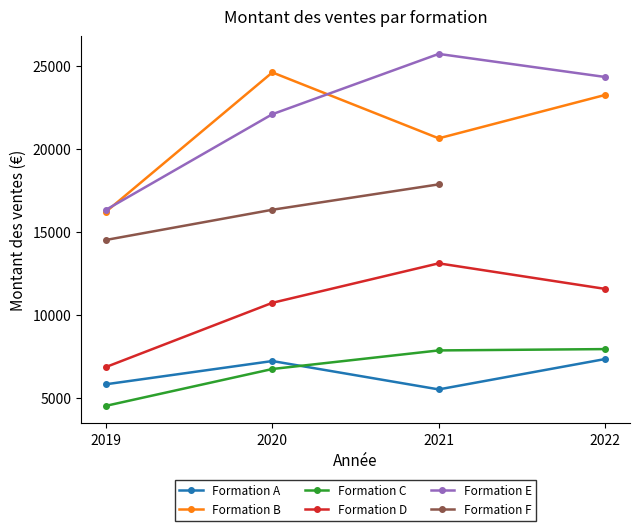

True or false: Formation B and Formation D cross at least once.

False